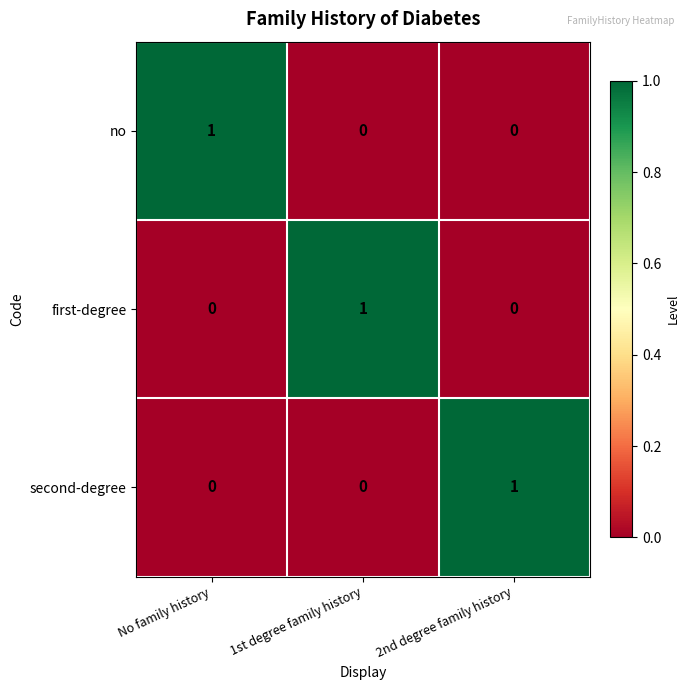

The no series shows 0 at No family history. True or false?

False